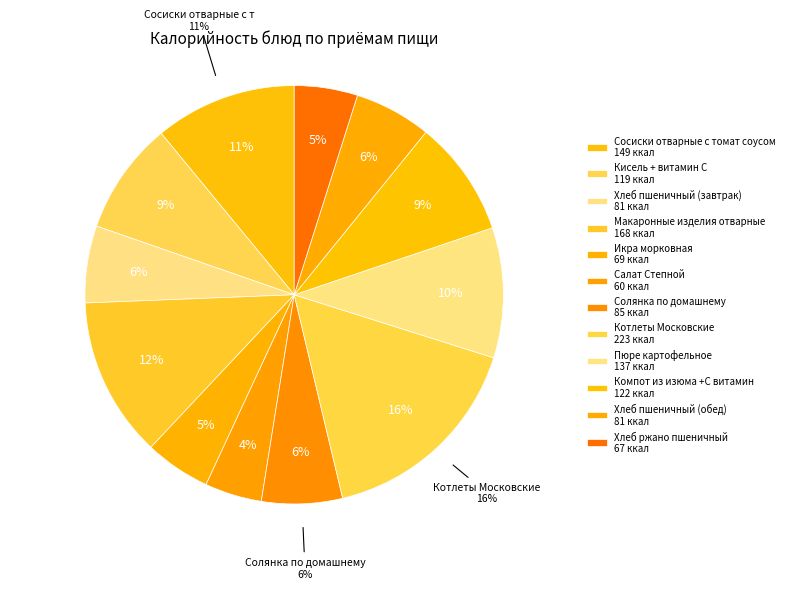

True or false: Хлеб пшеничный (завтрак) accounts for 6% of the total.

True